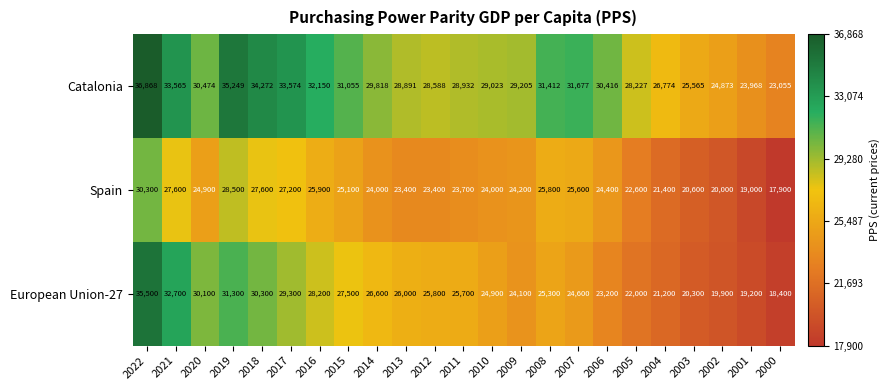

At 2010, list the series in order from largest to smallest.

Catalonia, European Union-27, Spain